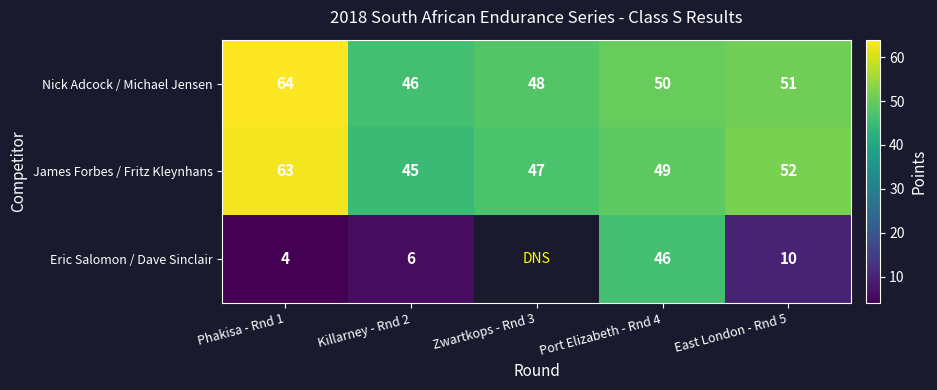

List the labels in order of Nick Adcock / Michael Jensen value, largest first.

Phakisa - Rnd 1, East London - Rnd 5, Port Elizabeth - Rnd 4, Zwartkops - Rnd 3, Killarney - Rnd 2